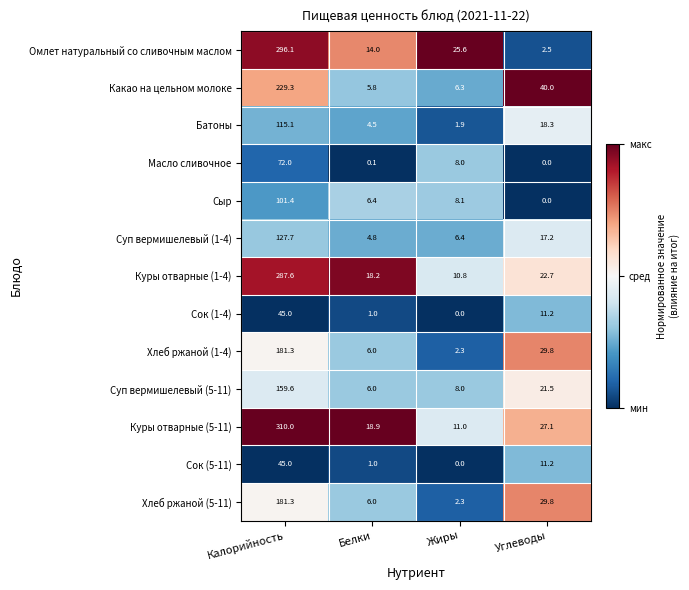

What is the total value across all series at Калорийность?

2151.4